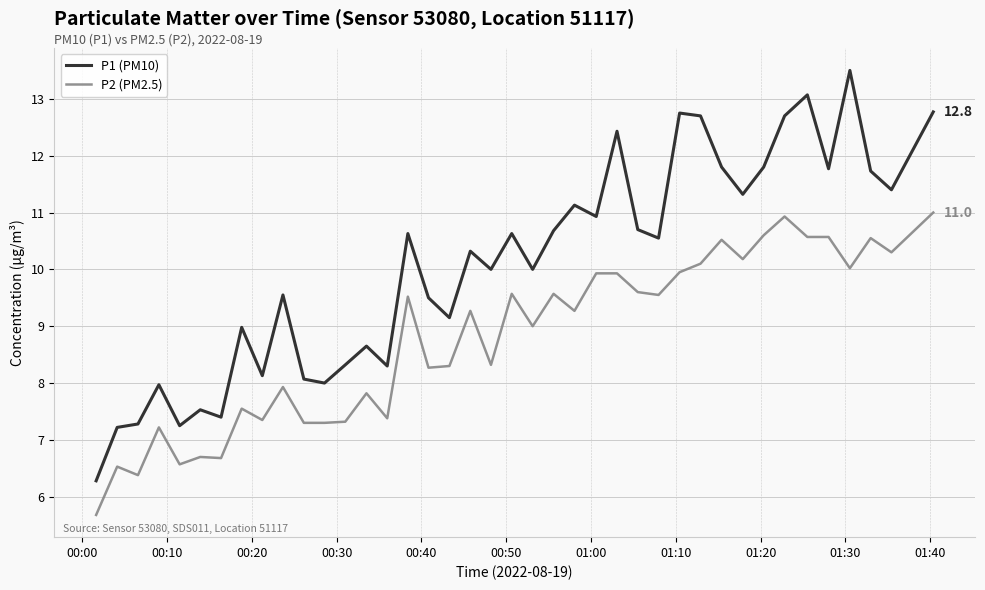

Which series has the largest total across all categories?

P1 (PM10)